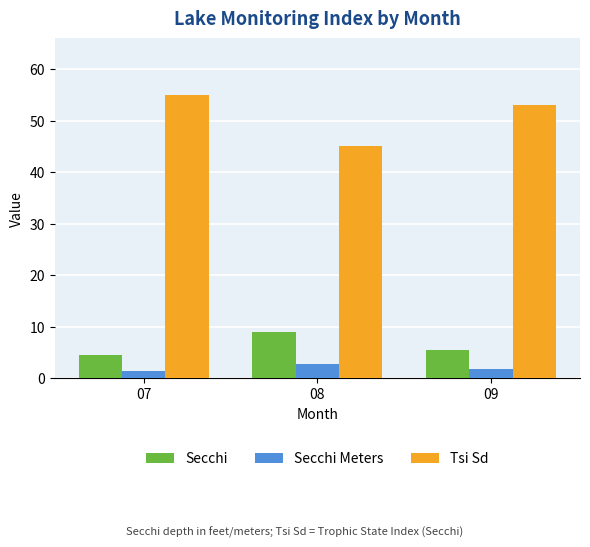

At how many categories does at least one series exceed 32?

3